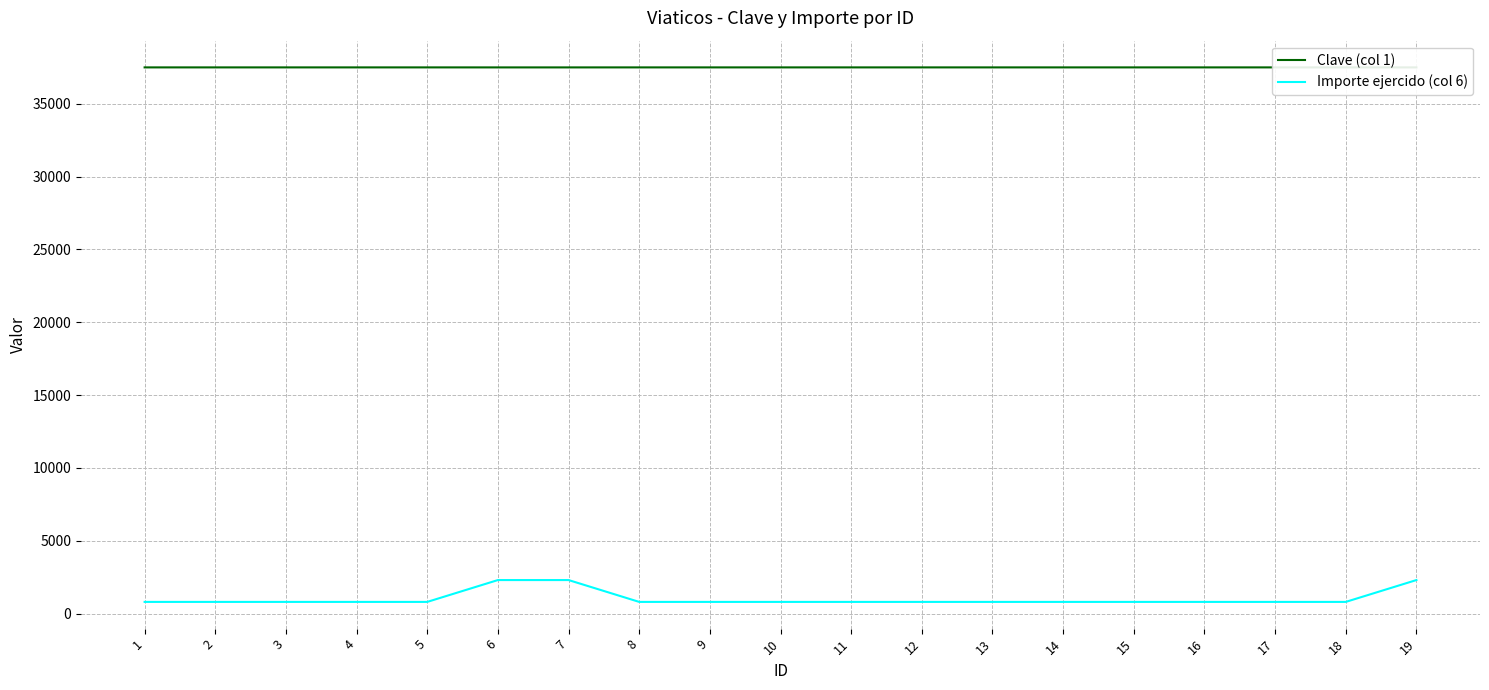

Reading left to right, transcribe all the data shown in this chart.

Clave (col 1): 37502	37502	37502	37502	37502	37501	37501	37502	37502	37502	37502	37502	37502	37502	37502	37502	37502	37502	37501
Importe ejercido (col 6): 800	800	800	800	800	2300	2300	800	800	800	800	800	800	800	800	800	800	800	2300